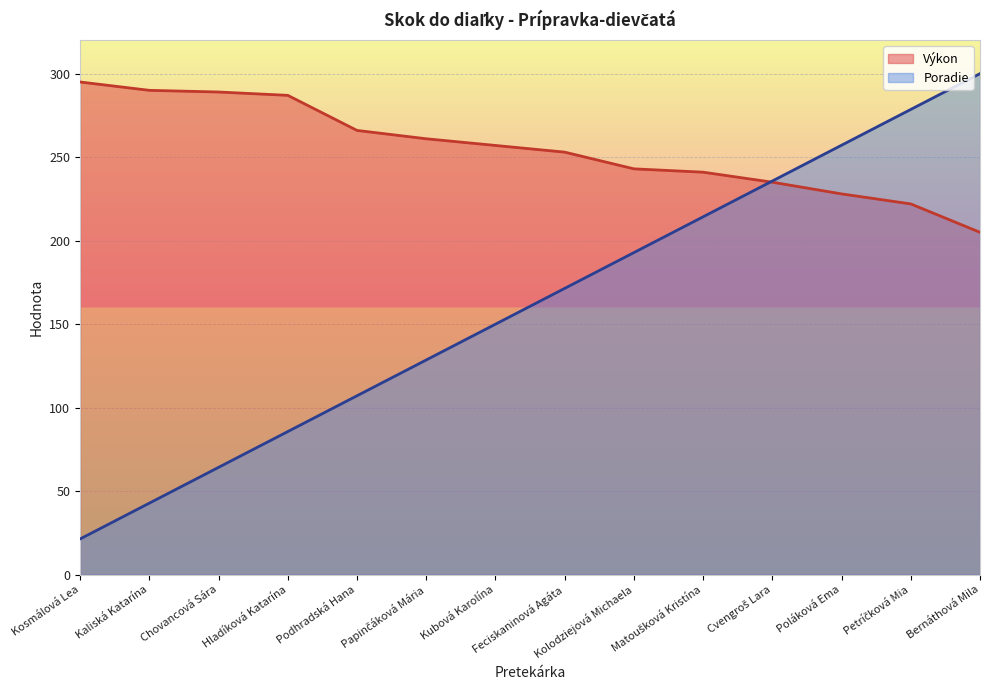

Which series has the largest total across all categories?

Výkon